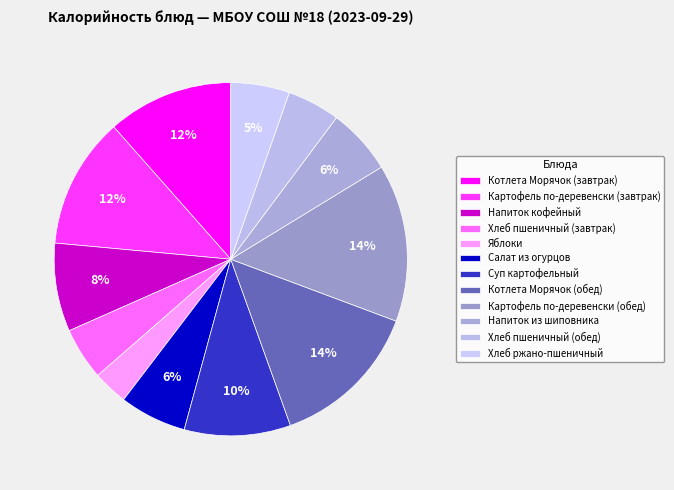

The Котлета Морячок (обед) slice represents 26% of the pie. True or false?

False